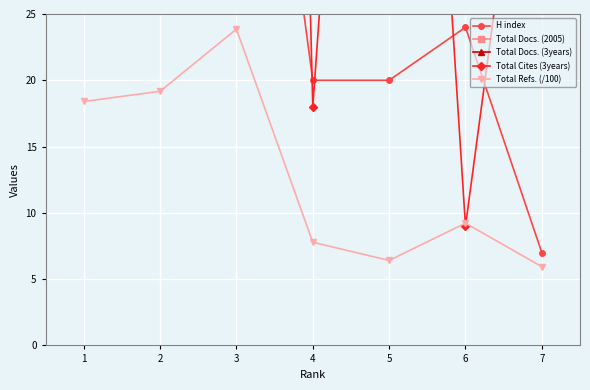

In Total Docs. (2005), how many points are higher than both neighbors (excluding endpoints)?

2